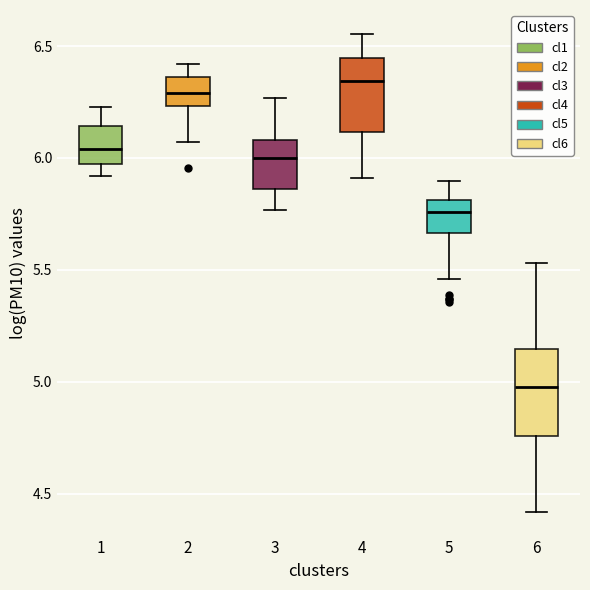

Reading left to right, transcribe this box plot: for each box, give where its median line is, the range the box spans, and where its two whiskers end, as read against the y-axis. The values are not printed on the chart, so give them approximately, as read against the axis.

1: median 6.05, box 5.95 to 6.15, whiskers 5.90 to 6.25
2: median 6.30, box 6.25 to 6.35, whiskers 6.05 to 6.40
3: median 6.00, box 5.85 to 6.10, whiskers 5.75 to 6.25
4: median 6.35, box 6.10 to 6.45, whiskers 5.90 to 6.55
5: median 5.75, box 5.65 to 5.80, whiskers 5.45 to 5.90
6: median 4.95, box 4.75 to 5.15, whiskers 4.40 to 5.55